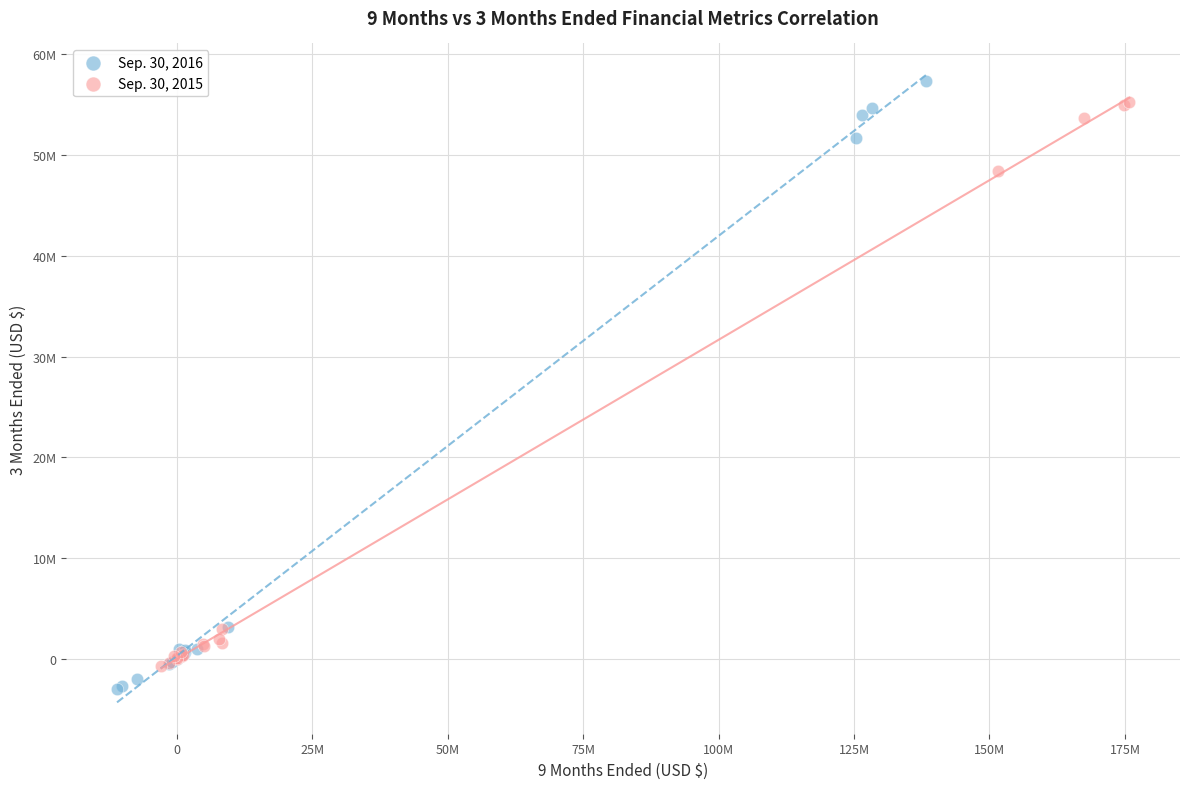

What are all the series names shown in the legend?

Sep. 30, 2016, Sep. 30, 2015